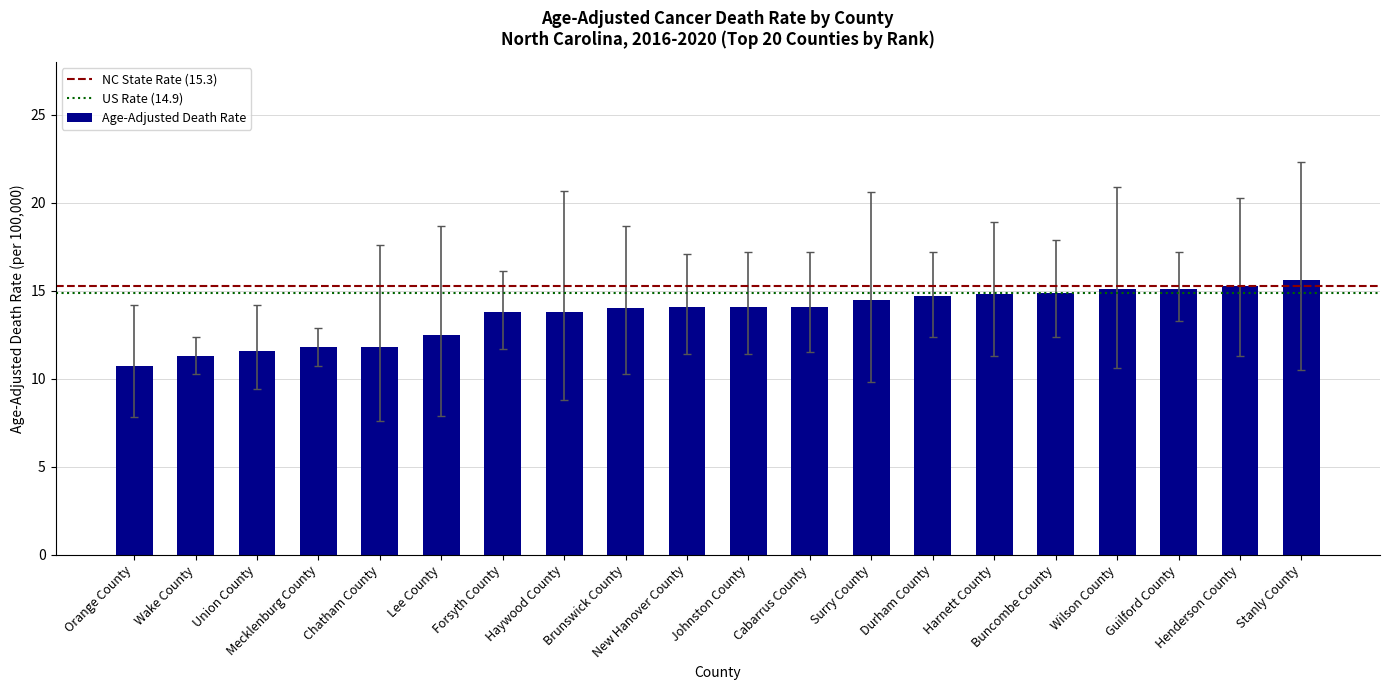

How many bars are there in total?

20